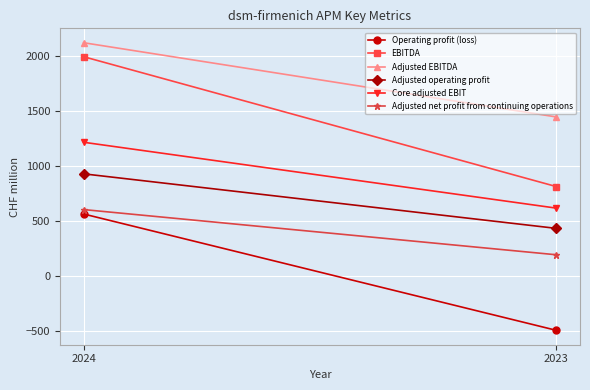

At 2023, list the series in order from smallest to largest.

Operating profit (loss), Adjusted net profit from continuing operations, Adjusted operating profit, Core adjusted EBIT, EBITDA, Adjusted EBITDA